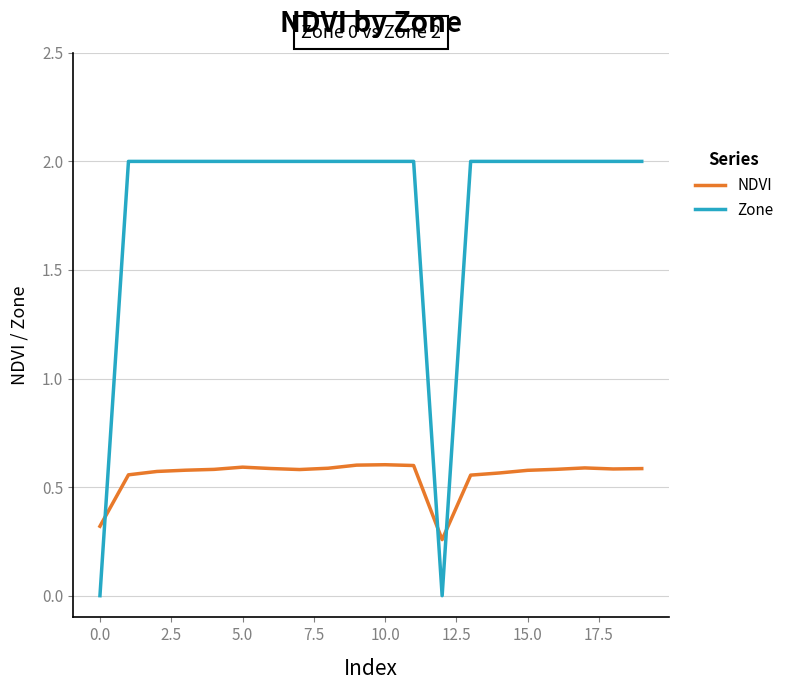

Which series has the largest total across all categories?

Zone